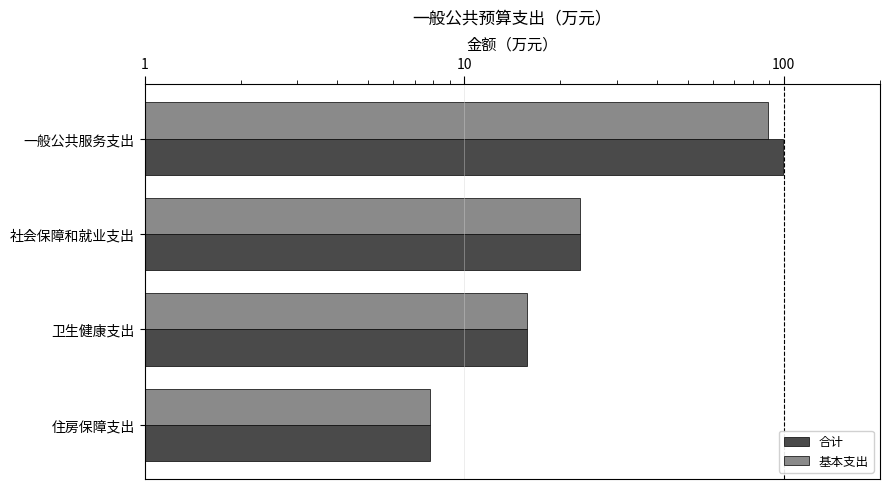

True or false: 合计 has a value of 15.7 at 卫生健康支出.

True